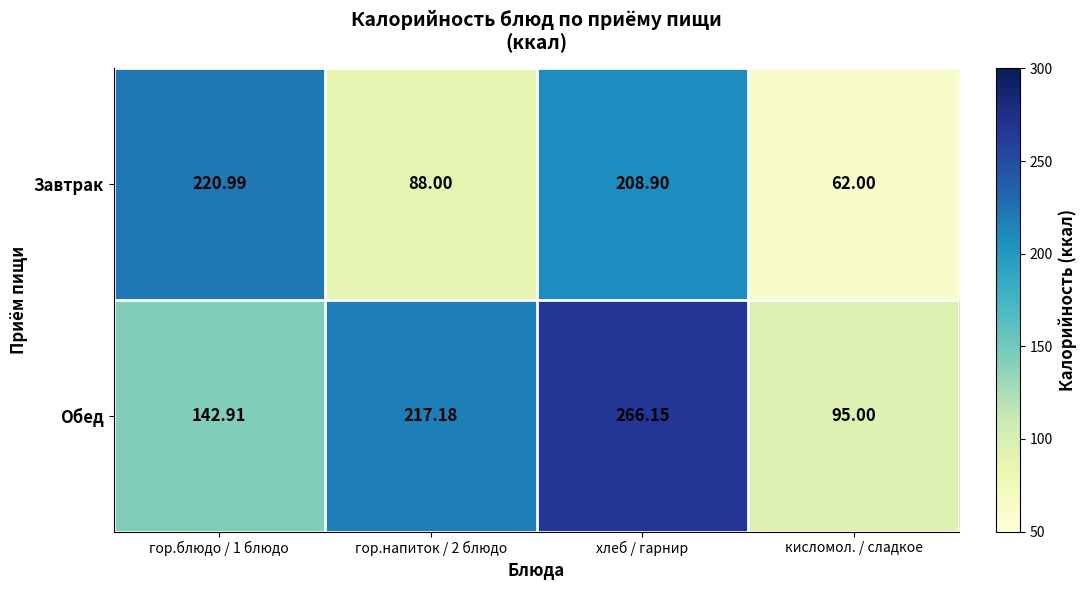

List the series in order of their overall mean, lowest first.

Завтрак, Обед